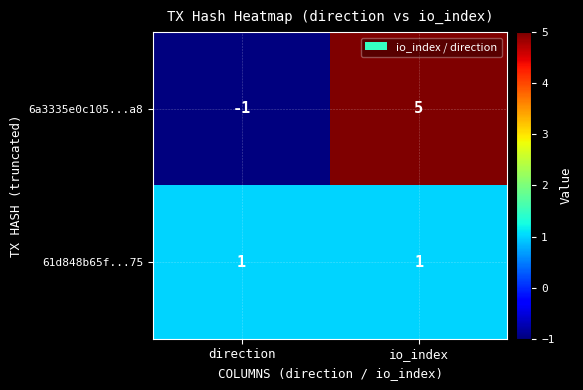

How many series are shown in this chart?

2